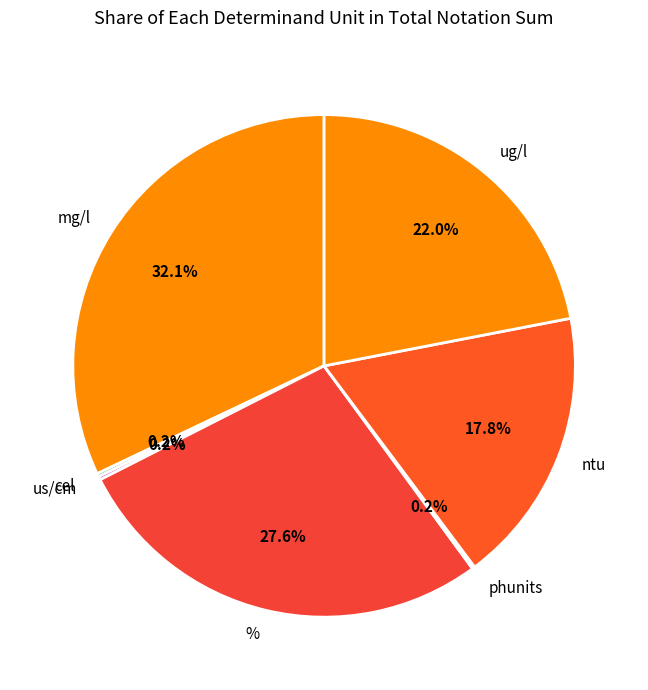

The mg/l slice represents 1% of the pie. True or false?

False